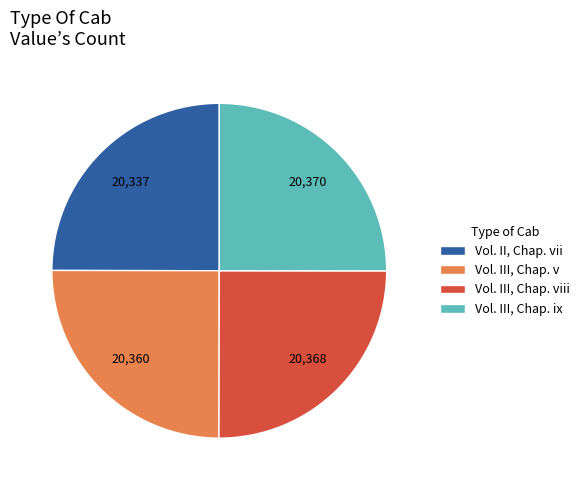

Approximately how many times larger is the value at Vol. III, Chap. viii compared to Vol. III, Chap. ix?

1.0